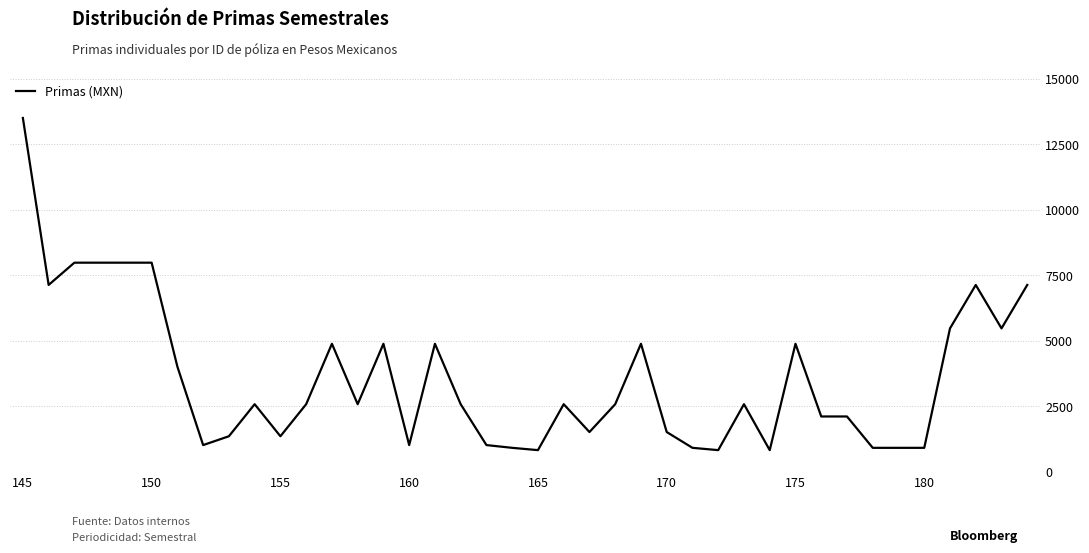

What is the minimum value shown in the chart?

821.2